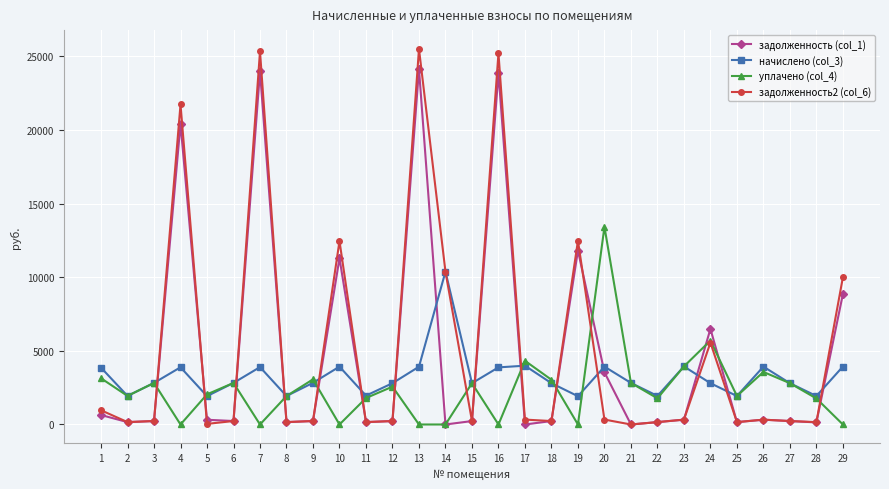

How many series are shown in this chart?

4